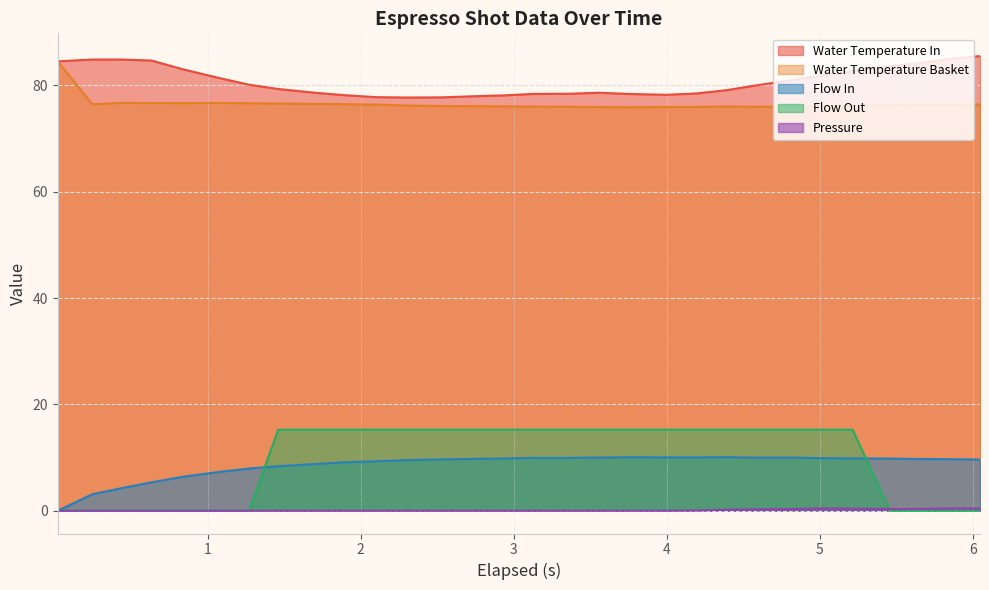

What position from the right is 0.828?

26